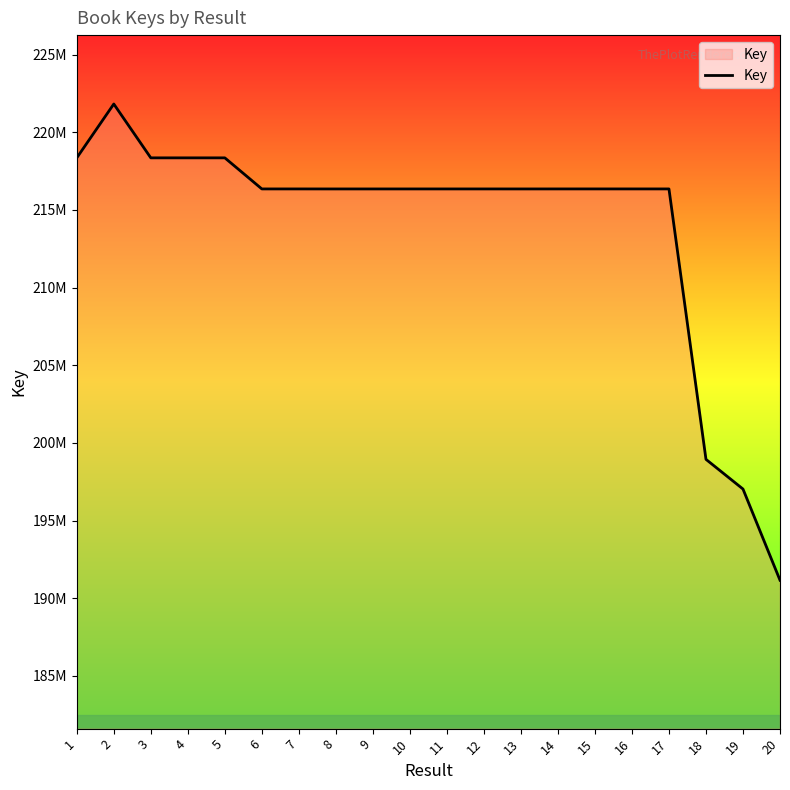

Is this an area chart (filled region under the line)?

Yes